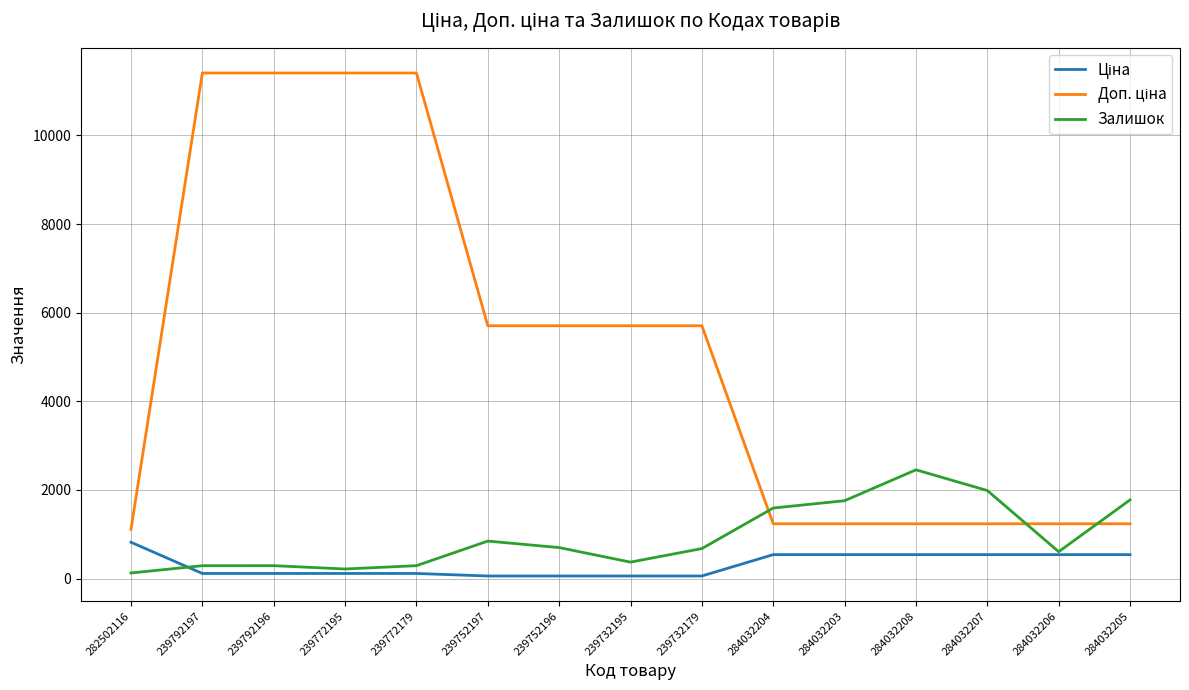

What is the highest value of the Залишок series?

2453.0